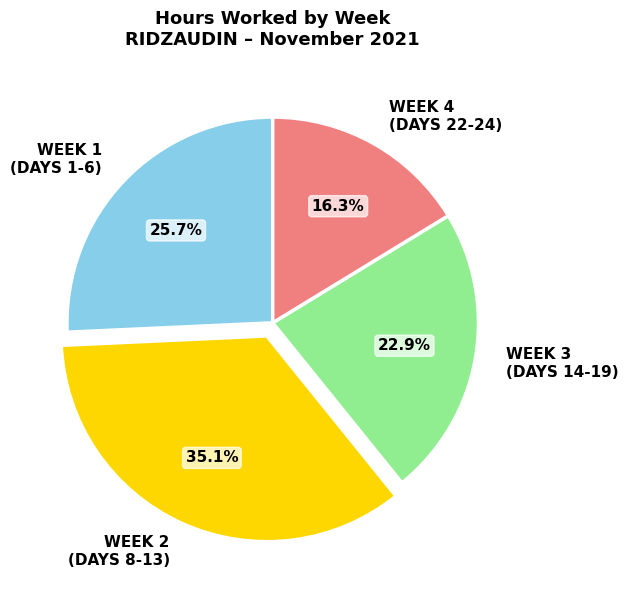

Is there a majority slice in this chart?

No